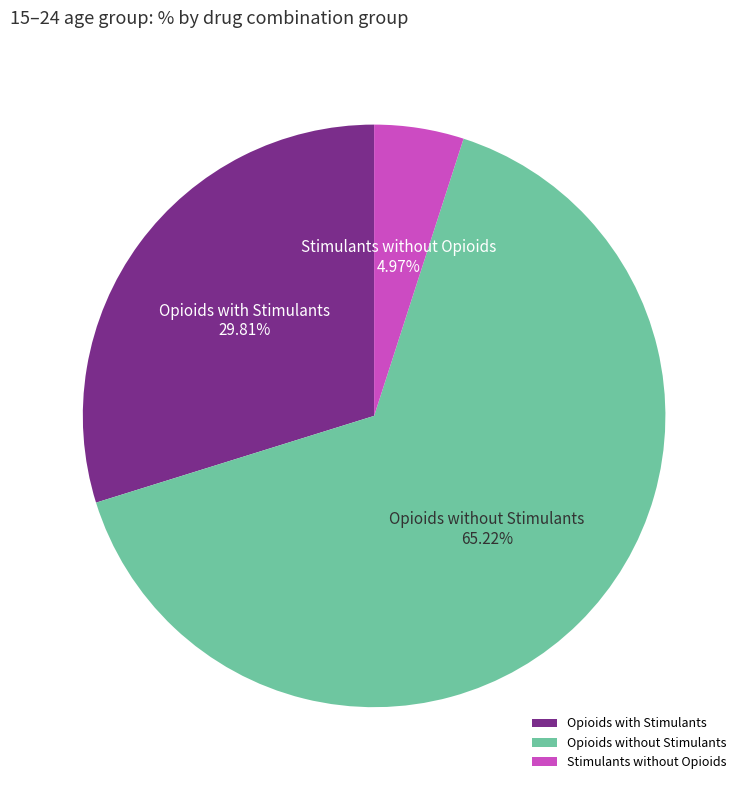

How many segments does this pie chart have?

3